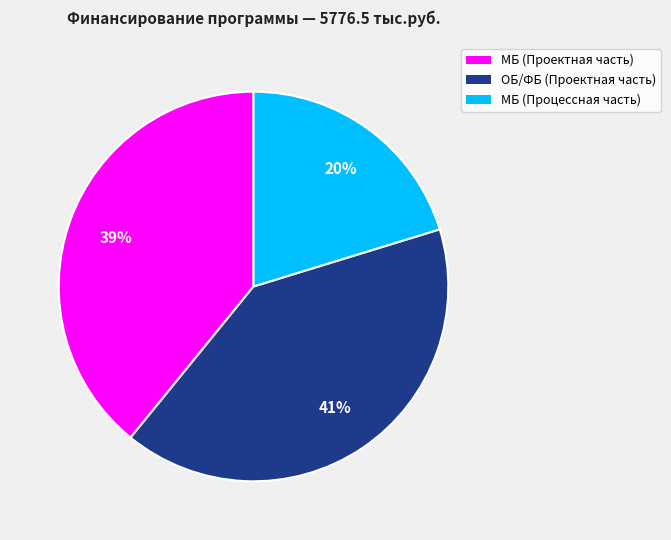

What is the largest slice in the pie chart?

ОБ/ФБ (Проектная часть)